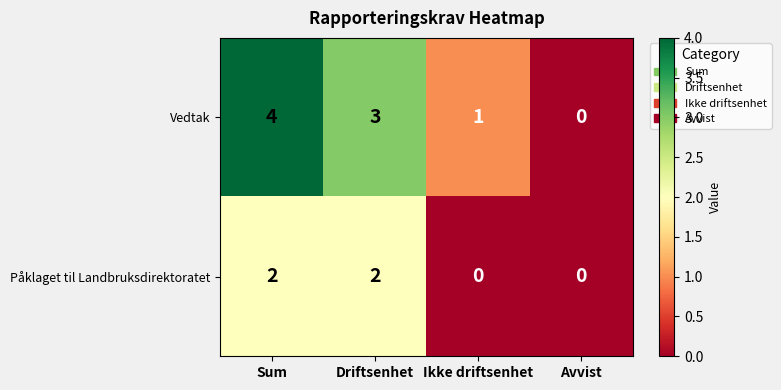

What is the difference between the Vedtak values at Sum and Avvist?

4